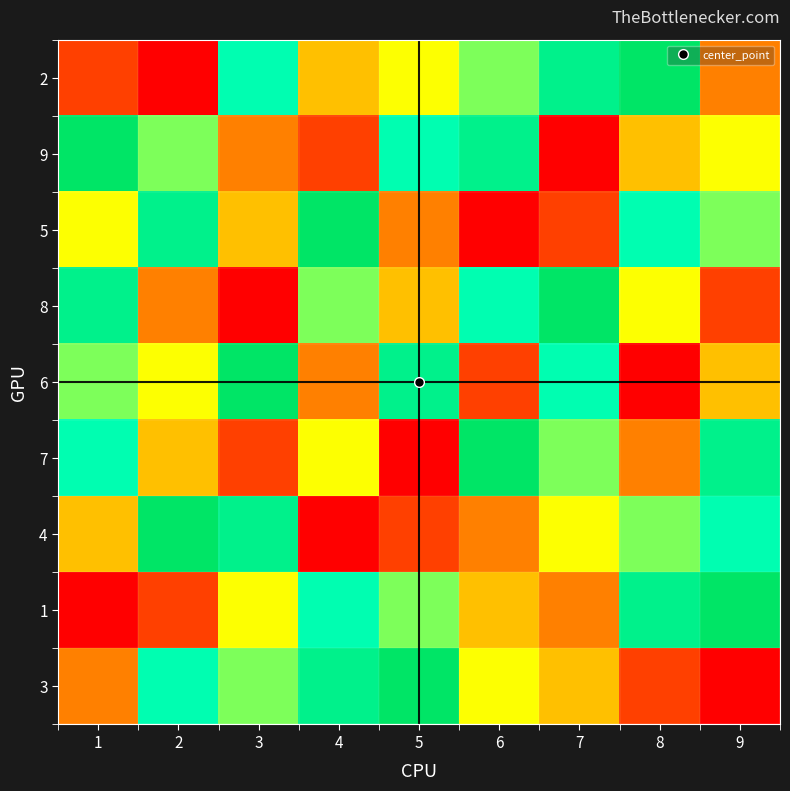

Reading left to right, list all the values displayed in this chart.

2: 1=2	2=1	3=7	4=4	5=5	6=6	7=8	8=9	9=3
9: 1=9	2=6	3=3	4=2	5=7	6=8	7=1	8=4	9=5
5: 1=5	2=8	3=4	4=9	5=3	6=1	7=2	8=7	9=6
8: 1=8	2=3	3=1	4=6	5=4	6=7	7=9	8=5	9=2
6: 1=6	2=5	3=9	4=3	5=8	6=2	7=7	8=1	9=4
7: 1=7	2=4	3=2	4=5	5=1	6=9	7=6	8=3	9=8
4: 1=4	2=9	3=8	4=1	5=2	6=3	7=5	8=6	9=7
1: 1=1	2=2	3=5	4=7	5=6	6=4	7=3	8=8	9=9
3: 1=3	2=7	3=6	4=8	5=9	6=5	7=4	8=2	9=1